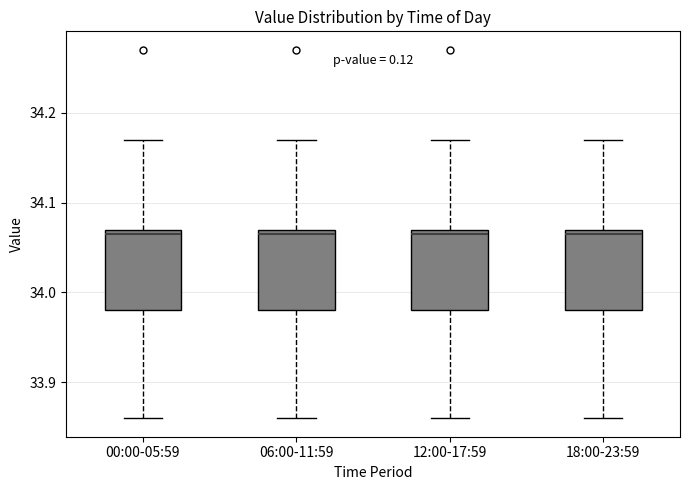

Reading left to right, transcribe this box plot: for each box, give where its median line is, the range the box spans, and where its two whiskers end, as read against the y-axis. The values are not printed on the chart, so give them approximately, as read against the axis.

00:00-05:59: median 34.07 (just below the box's upper edge), box 33.98 to 34.07, whiskers 33.86 to 34.17
06:00-11:59: median 34.07 (just below the box's upper edge), box 33.98 to 34.07, whiskers 33.86 to 34.17
12:00-17:59: median 34.07 (just below the box's upper edge), box 33.98 to 34.07, whiskers 33.86 to 34.17
18:00-23:59: median 34.07 (just below the box's upper edge), box 33.98 to 34.07, whiskers 33.86 to 34.17